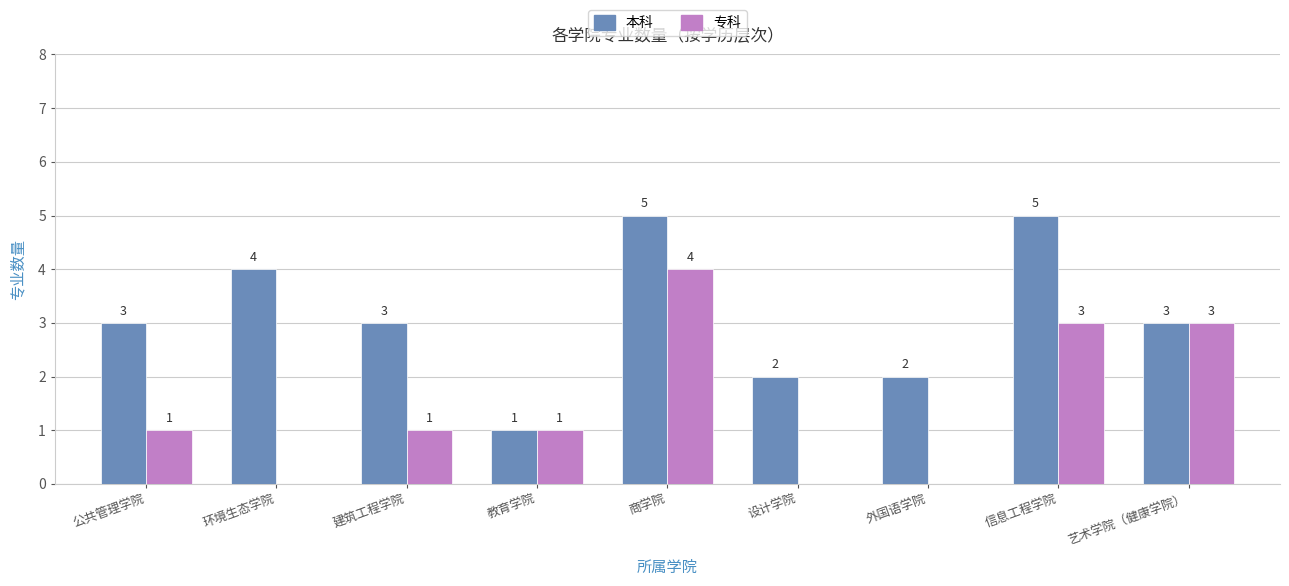

What is the sum of the 专科 values at 设计学院 and 艺术学院（健康学院）?

3